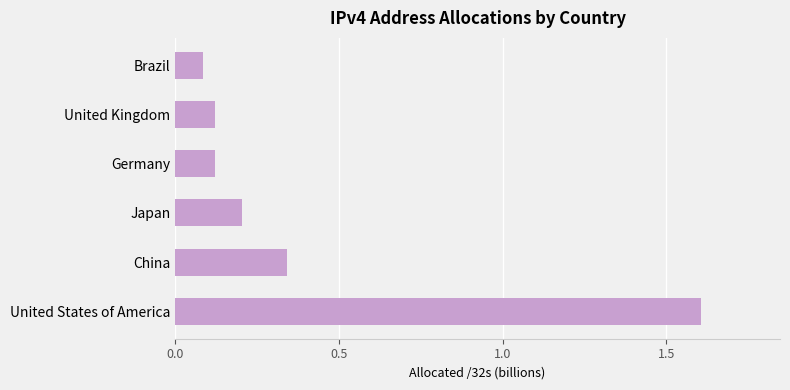

Are the bars grouped side by side (vs. stacked)?

No